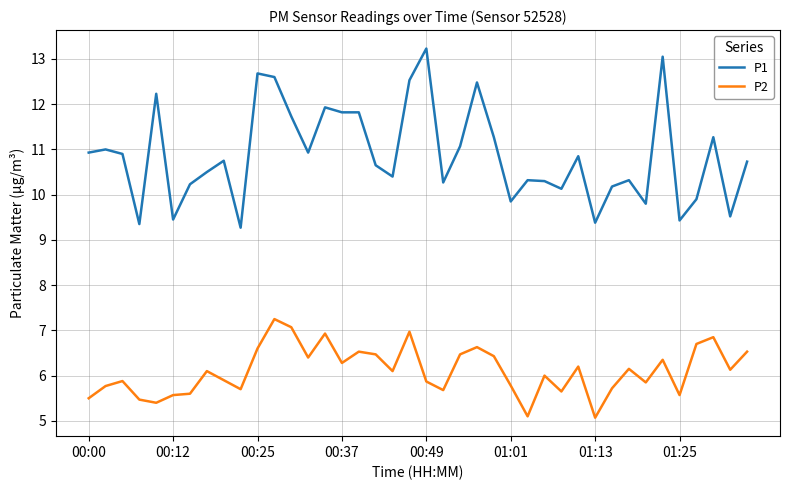

What is the lowest value of the P2 series?

5.1